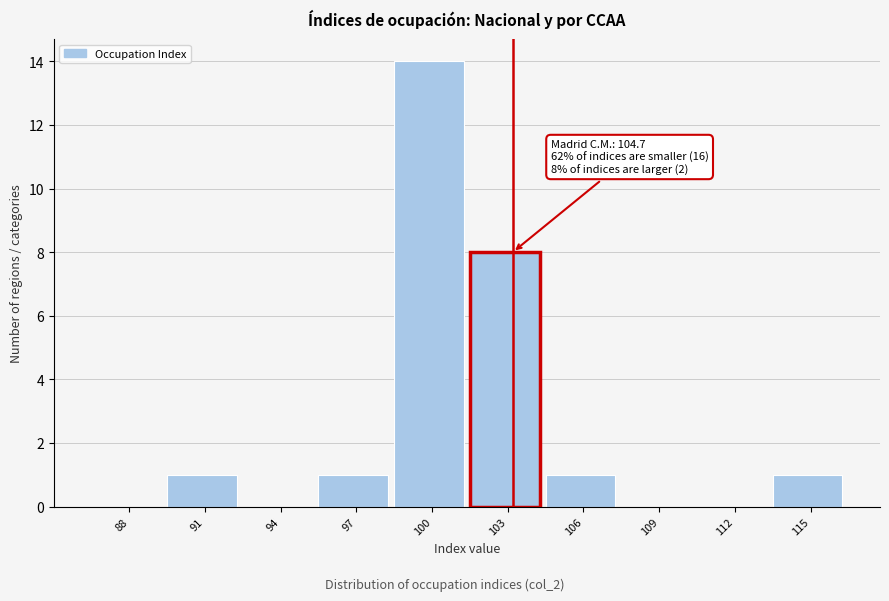

Reading left to right, what are all the values shown in this chart?

88=0	91=1	94=0	97=1	100=14	103=8	106=1	109=0	112=0	115=1